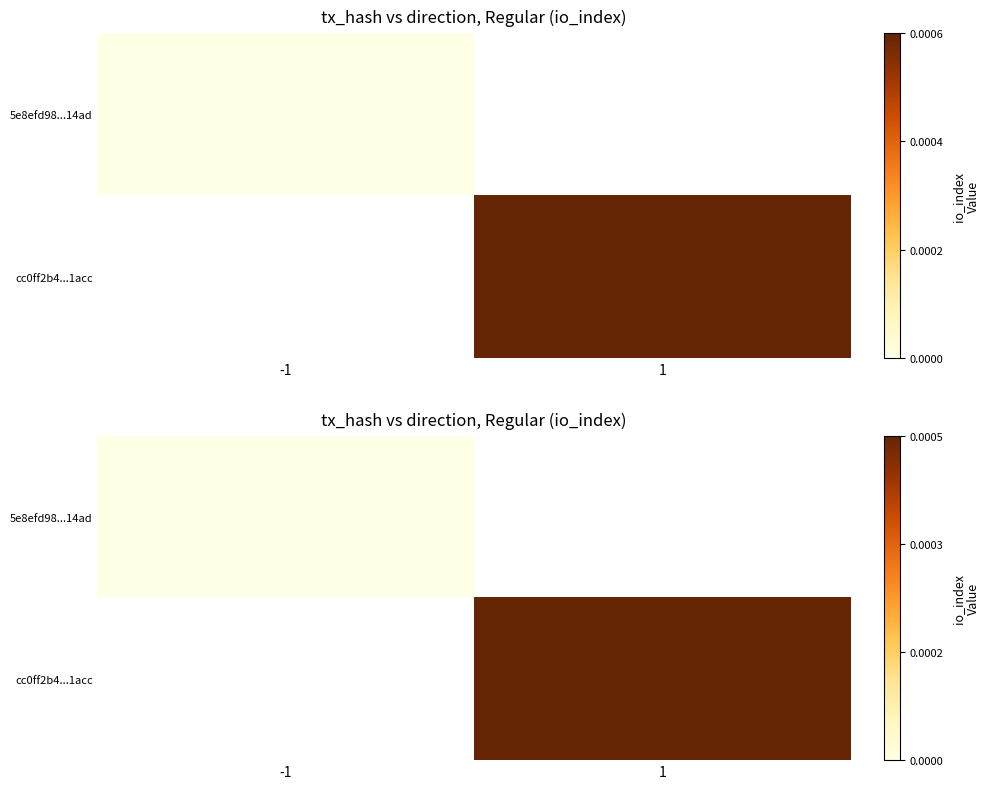

Rank the categories by cc0ff2b4...1acc value from highest to lowest.

-1, 1